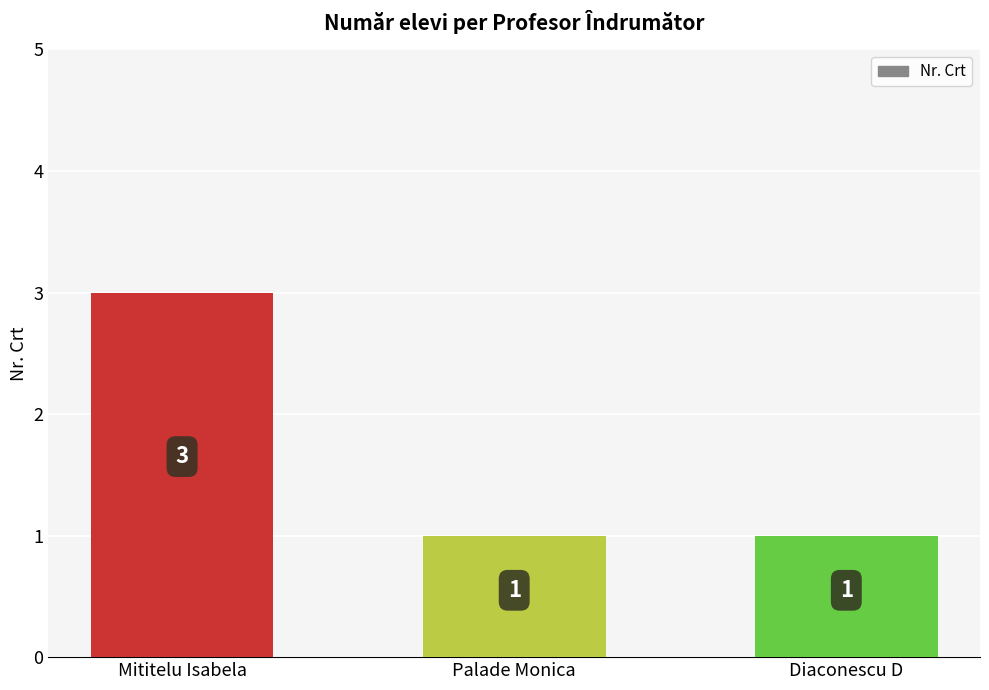

How many bars are there in total?

3